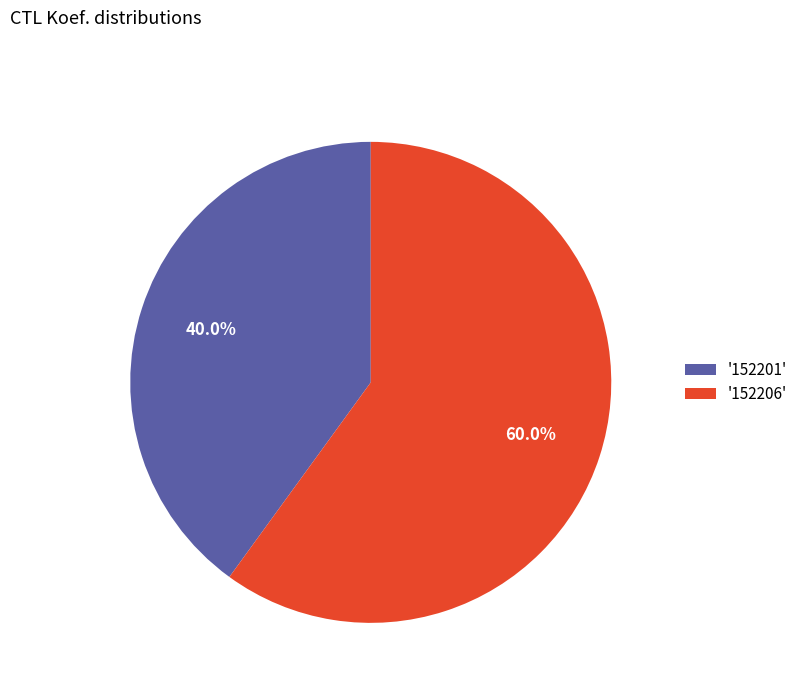

Rank the categories by value from lowest to highest.

'152201', '152206'